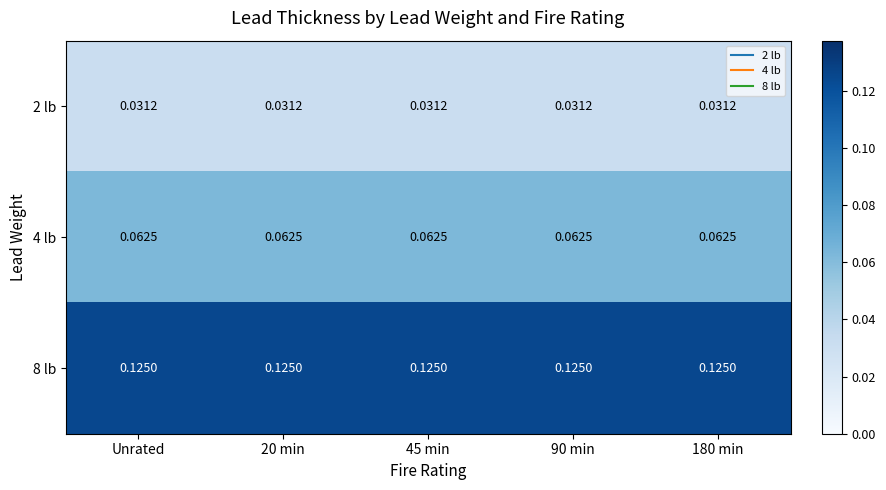

Is the value of 4 lb at Unrated greater than the value of 2 lb at 180 min?

Yes